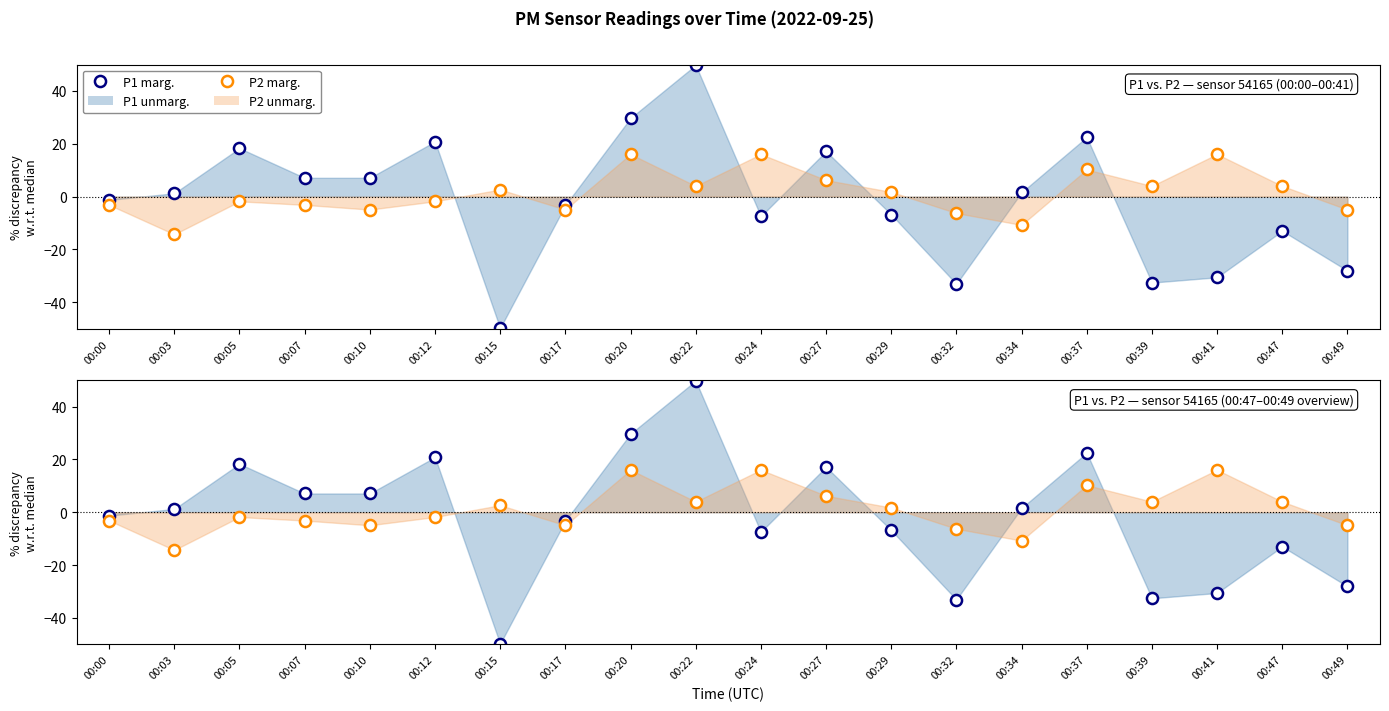

At 00:41, list the series in order from largest to smallest.

P2 marg., P1 marg.